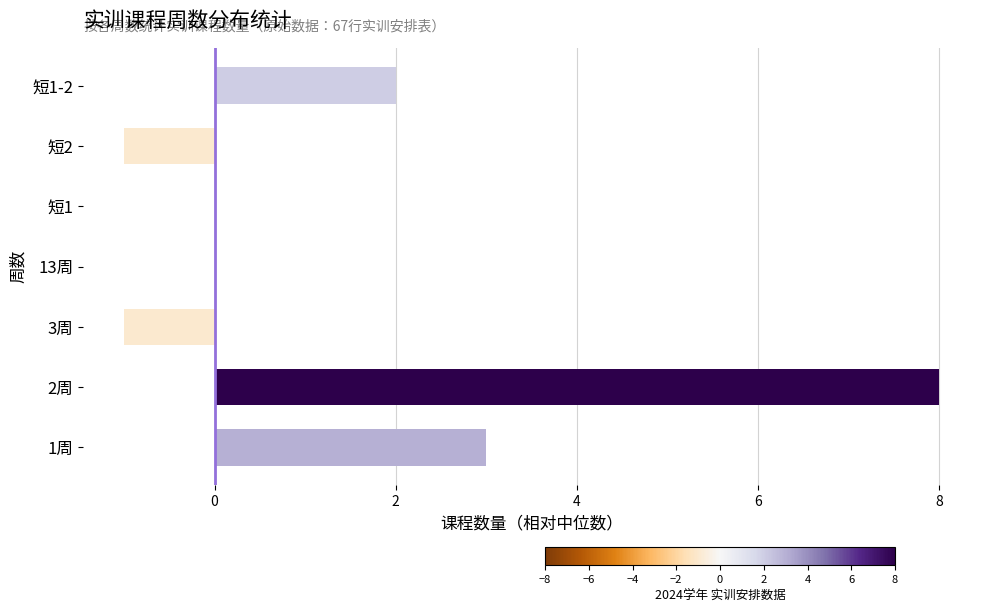

What is the sum of all values?

11